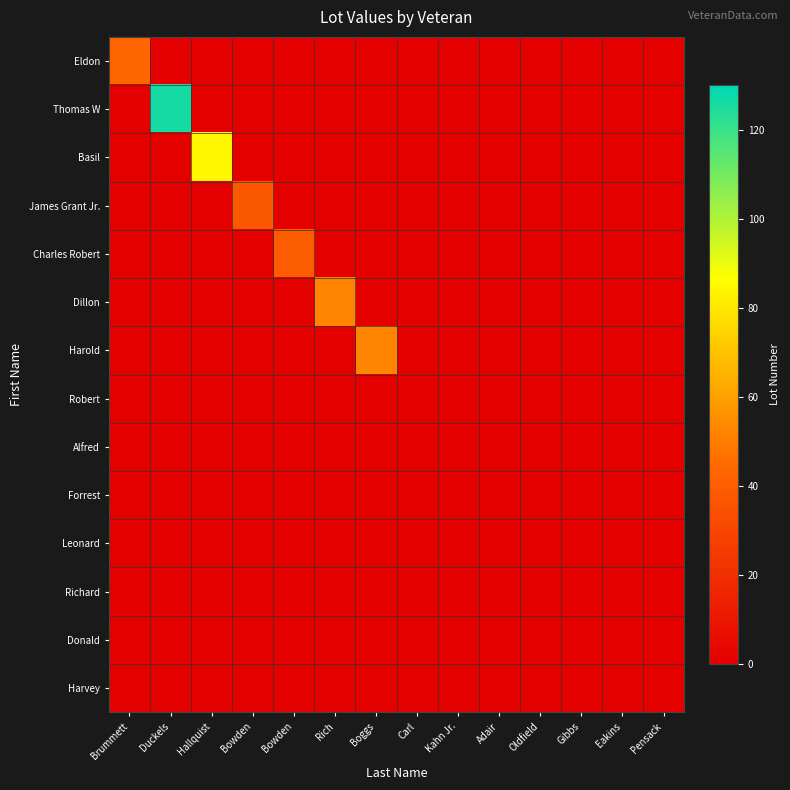

Which label corresponds to the largest value in the chart?

Duckels